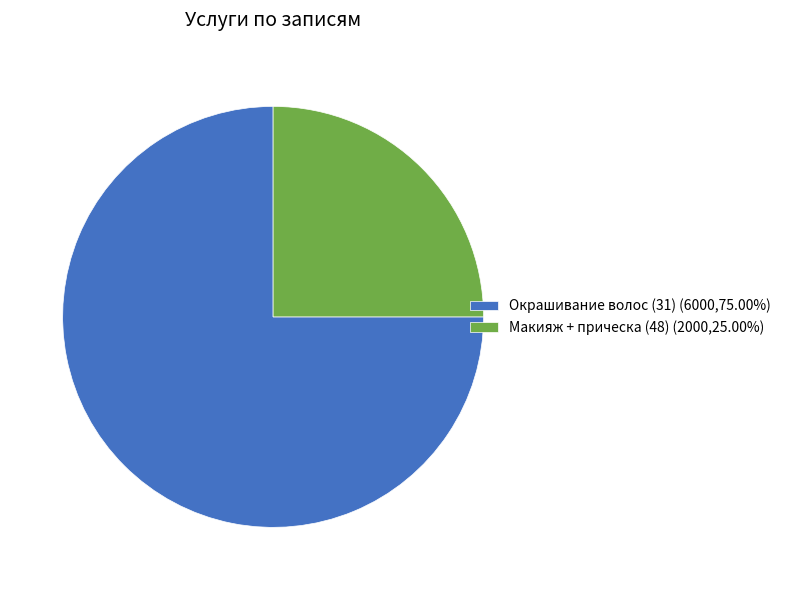

Approximately how many times larger is the value at Макияж + прическа (48) (2000,25.00%) compared to Окрашивание волос (31) (6000,75.00%)?

0.3